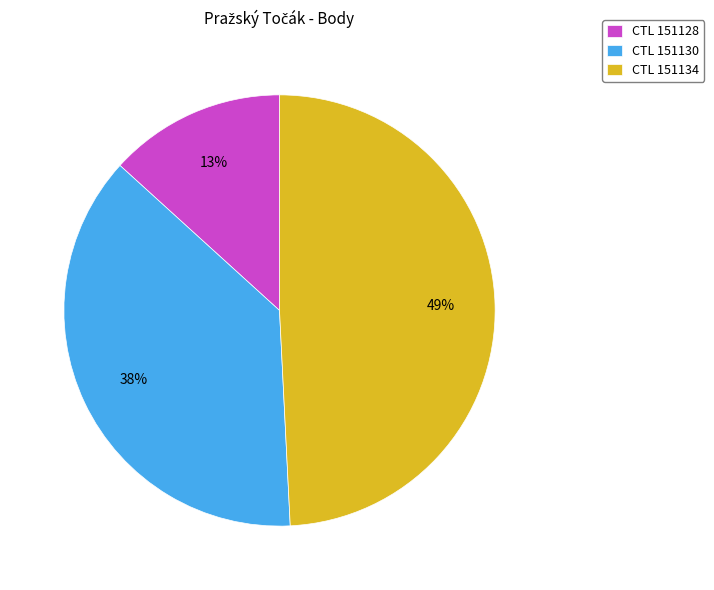

To the nearest percent, what is the difference between the largest and smallest slice percentages?

36%